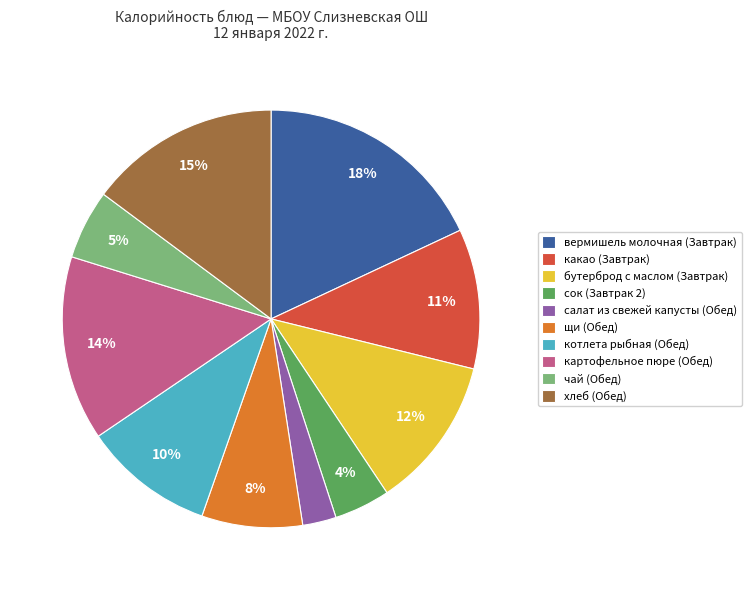

How many segments does this pie chart have?

10